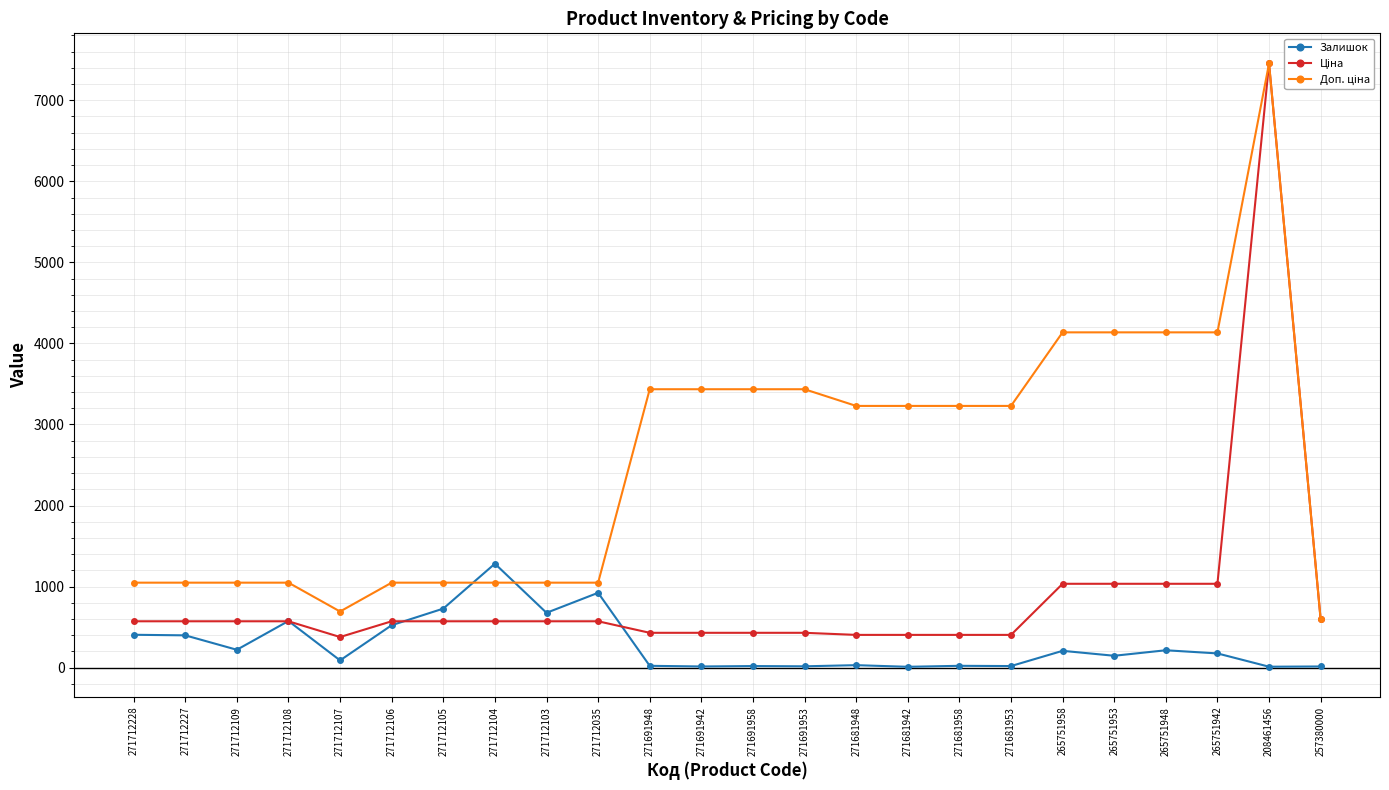

True or false: Залишок has a value of 14.0 at 257380000.

True